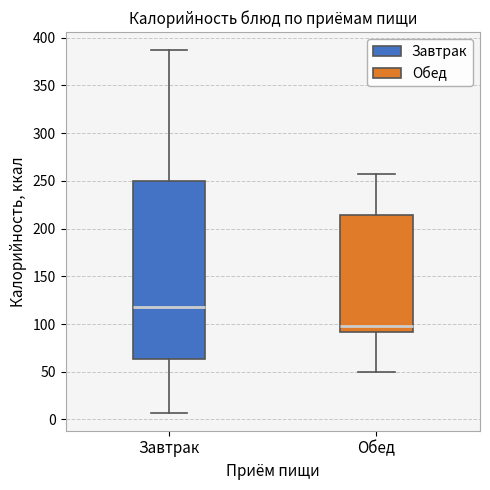

Which box has the highest median line?

Завтрак